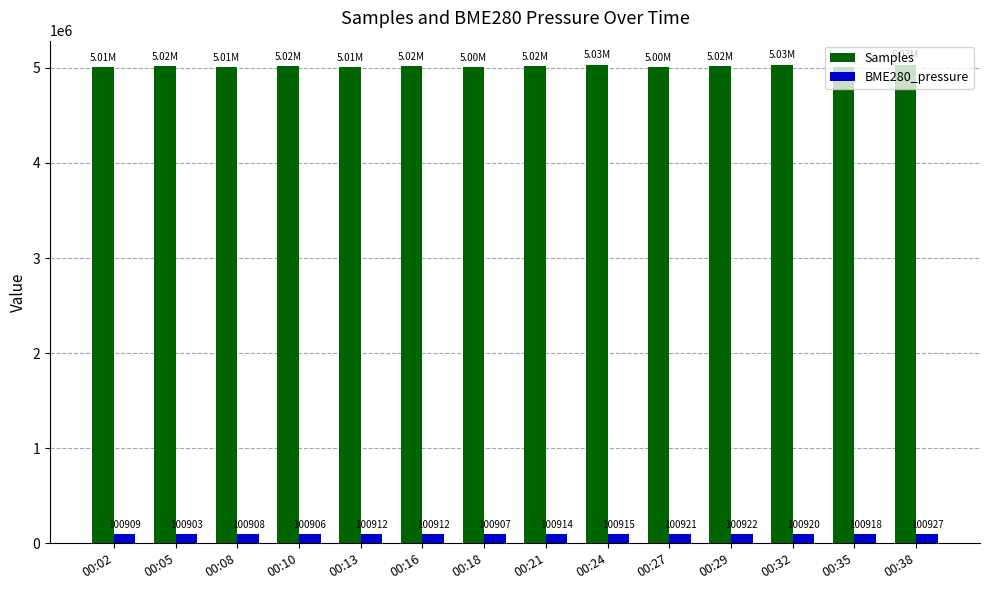

Which label corresponds to the smallest value in the chart?

00:05